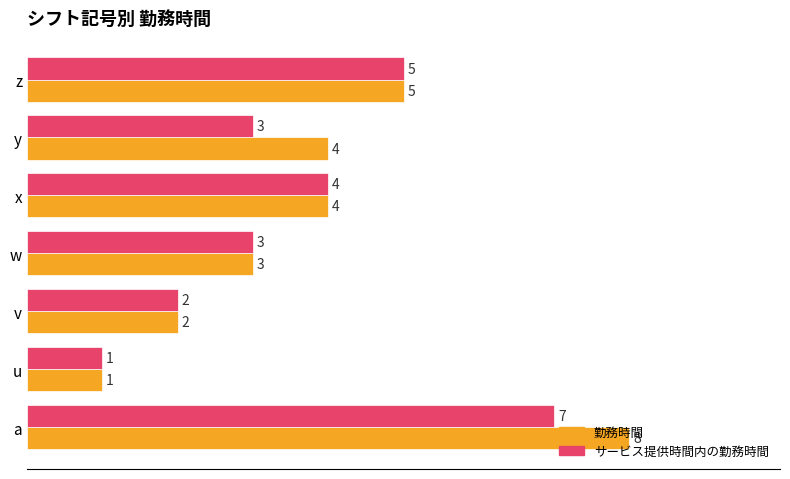

Which series has the widest spread of values?

勤務時間